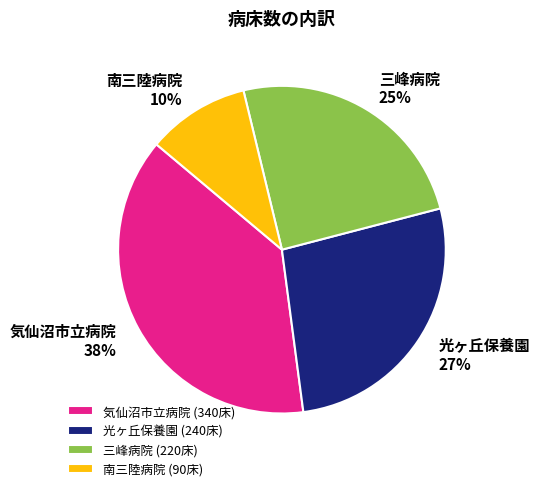

Count the number of slices in the pie.

4